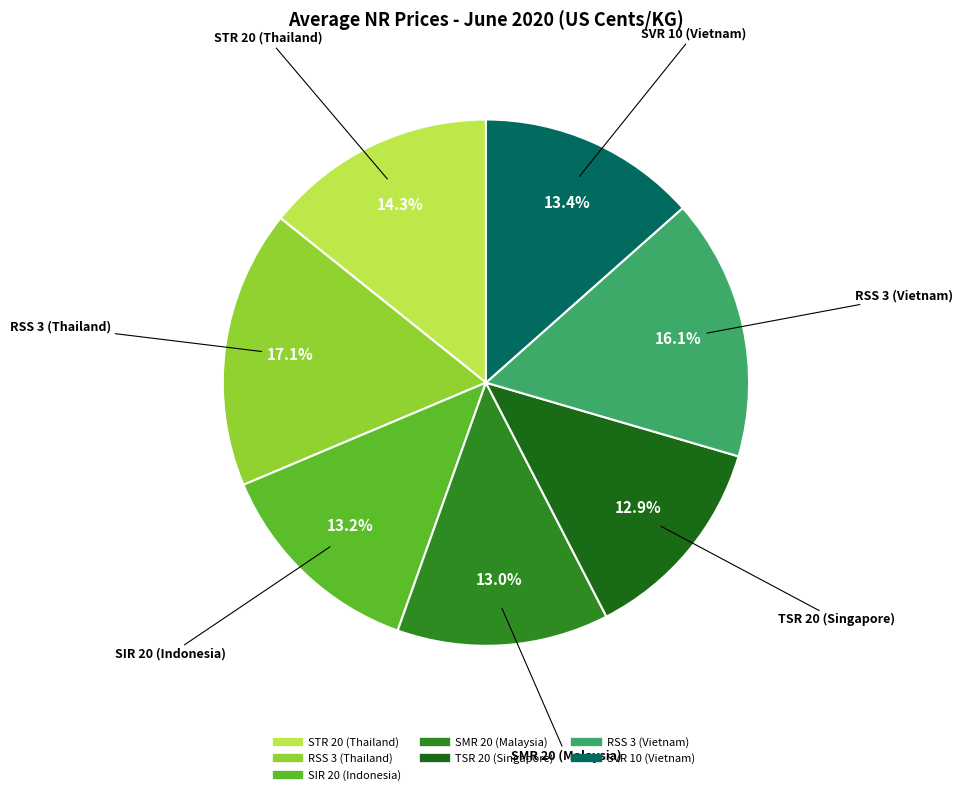

The RSS 3 (Vietnam) slice represents 16% of the pie. True or false?

True